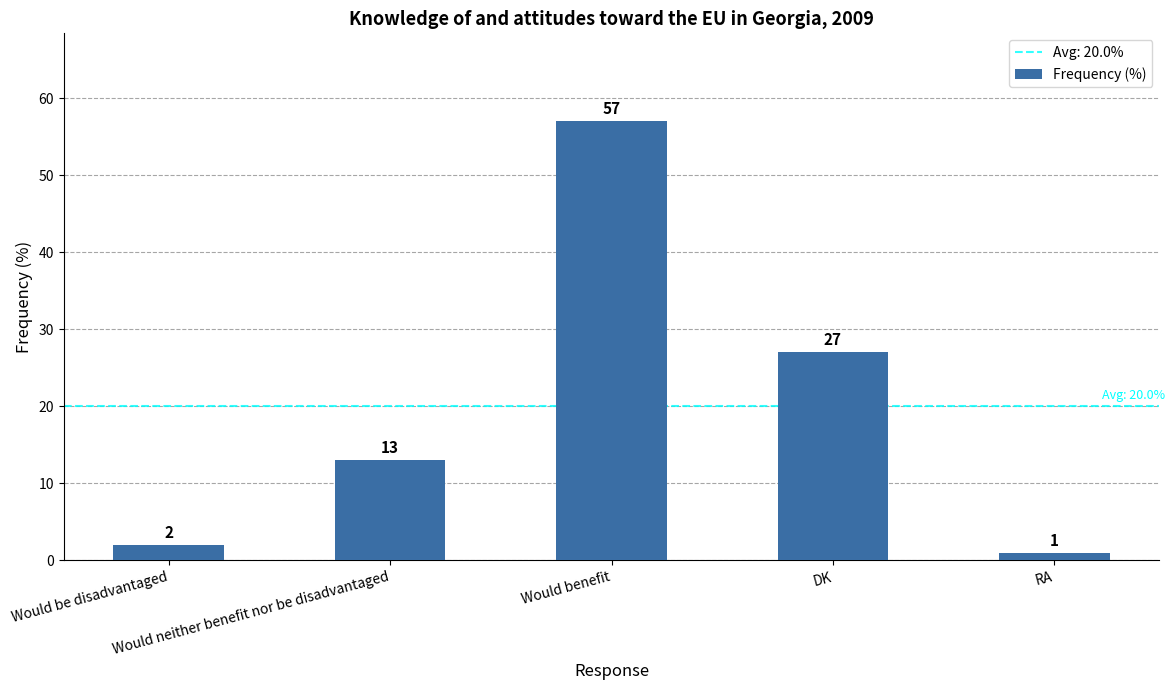

What is the sum of the values at Would benefit and Would be disadvantaged?

59